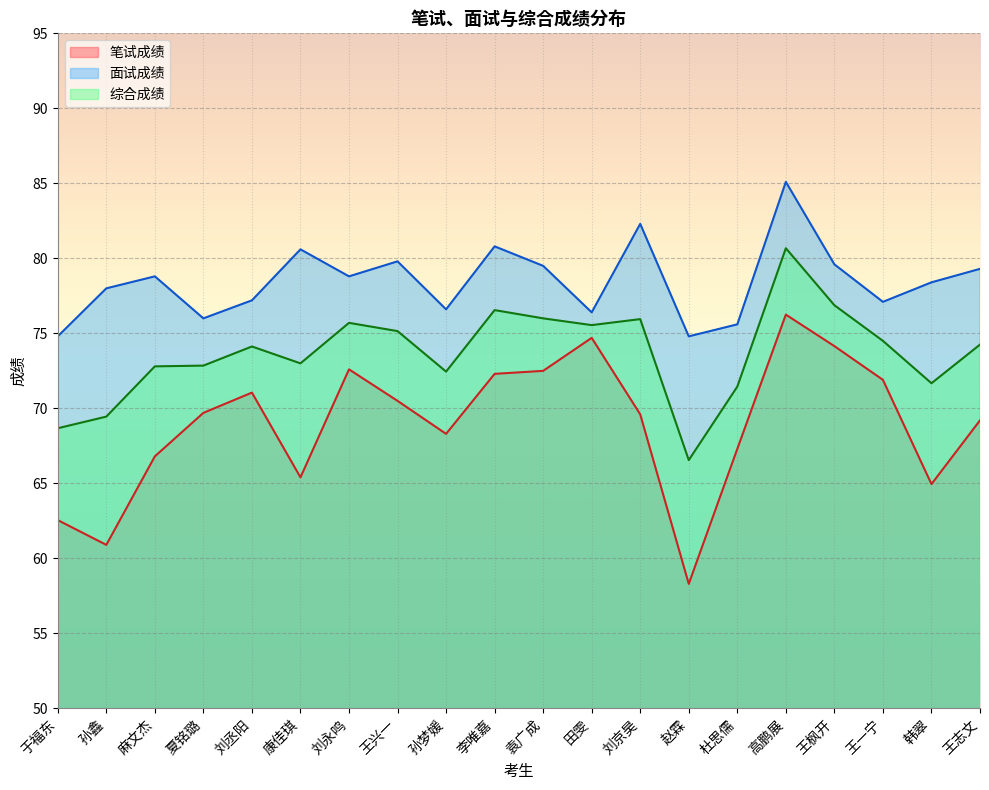

What is the spread (max minus min) of values at 赵霖?

16.5